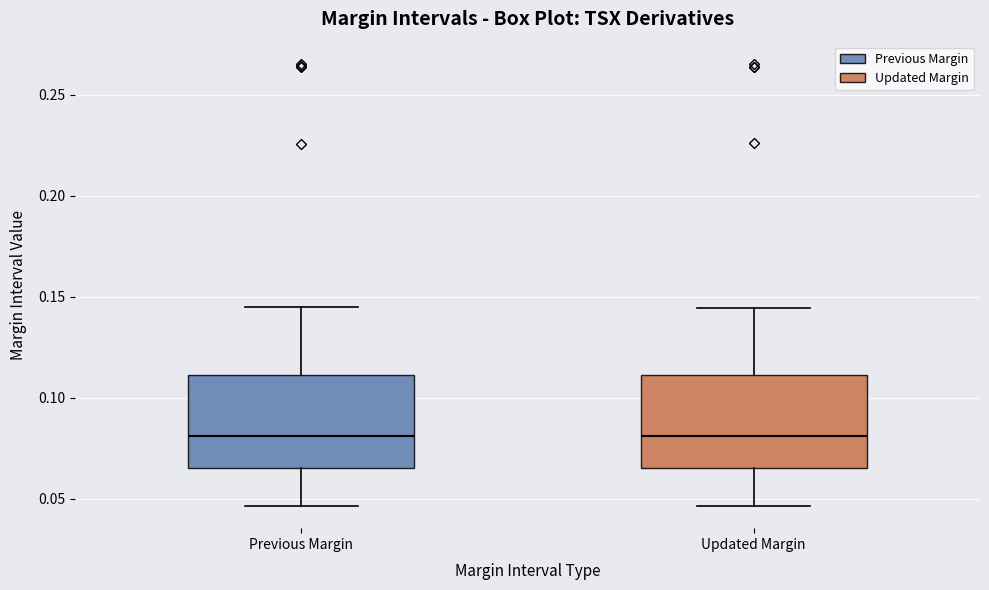

Where does the upper whisker of the box for Previous Margin end on the y-axis? The values are not printed on the chart, so give them approximately, as read against the axis.

0.145